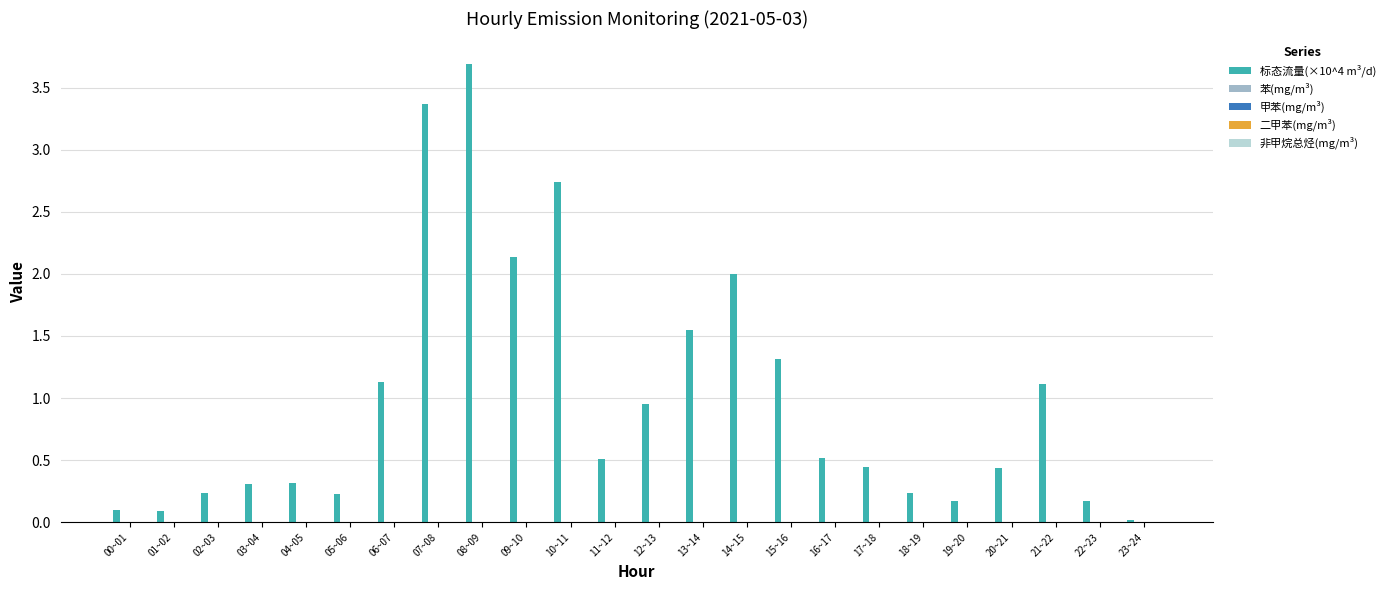

Which label corresponds to the largest value in the chart?

08~09